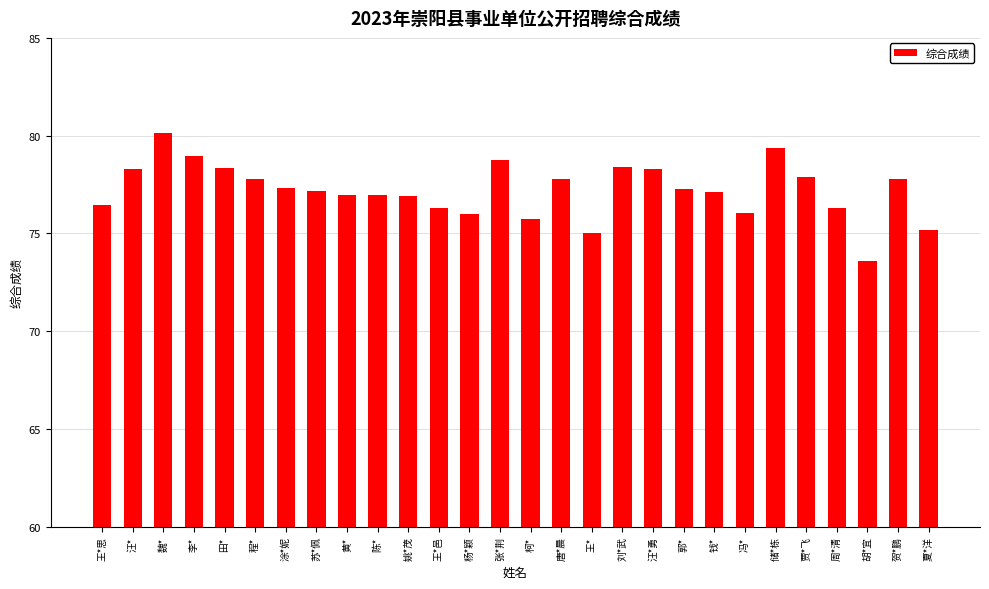

What is the ratio of the value at 程* to the value at 汪*?

1.0